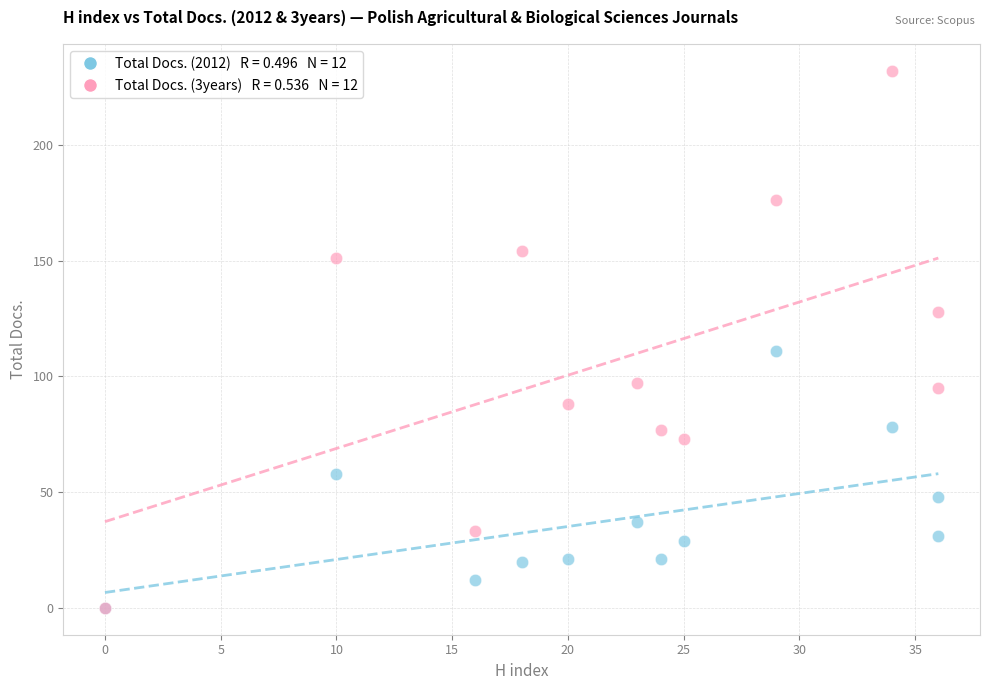

Across all series, what Y value is closest to 116?

111